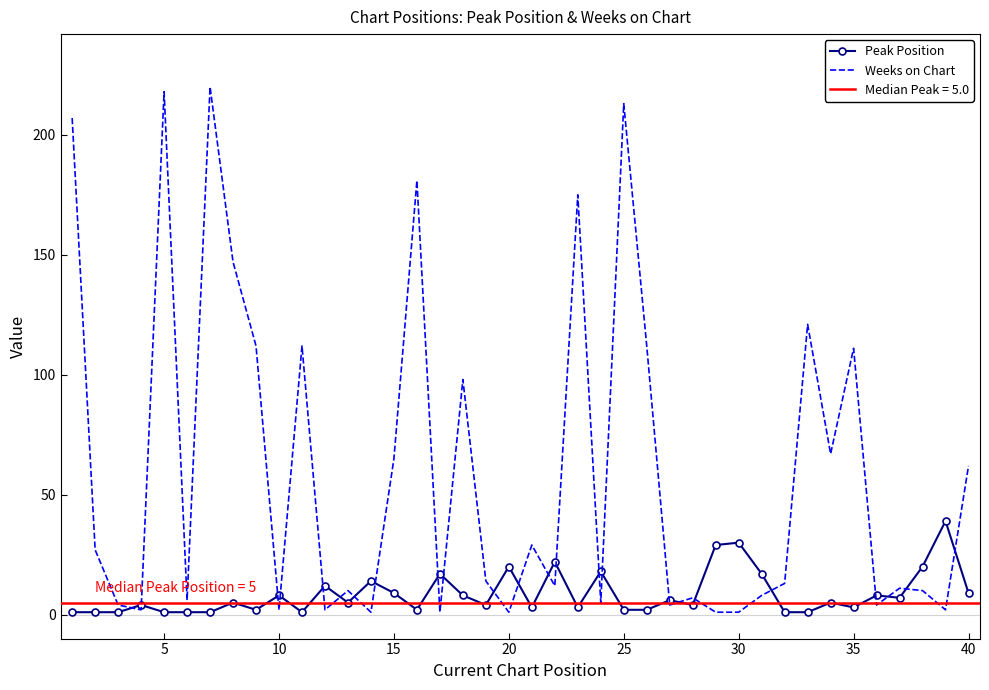

True or false: Weeks on Chart has a value of 1 at 30.

True